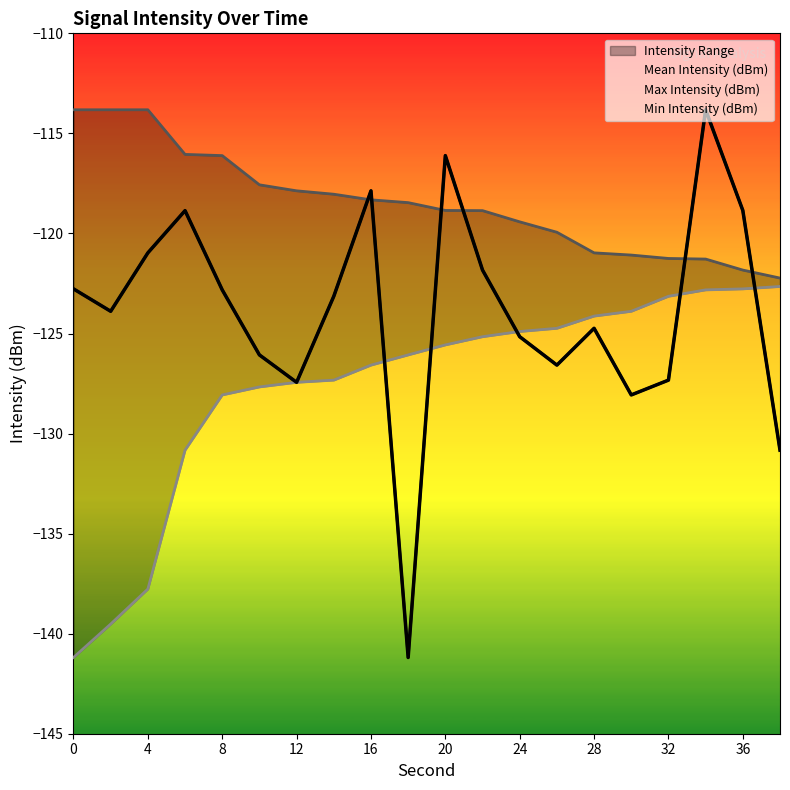

Reading left to right, extract all data points from this chart.

Mean Intensity (dBm): 0=-122.8	2=-123.9	4=-121.0	6=-118.9	8=-122.8	10=-126.1	12=-127.4	14=-123.1	16=-117.9	18=-141.2	20=-116.1	22=-121.8	24=-125.2	26=-126.6	28=-124.7	30=-128.1	32=-127.3	34=-113.8	36=-118.8	38=-130.8
Max Intensity (dBm): 0=-113.8	2=-113.8	4=-113.8	6=-116.0	8=-116.1	10=-117.6	12=-117.9	14=-118.0	16=-118.3	18=-118.5	20=-118.8	22=-118.9	24=-119.4	26=-119.9	28=-121.0	30=-121.1	32=-121.2	34=-121.3	36=-121.8	38=-122.2
Min Intensity (dBm): 0=-141.2	2=-139.5	4=-137.8	6=-130.8	8=-128.1	10=-127.7	12=-127.4	14=-127.3	16=-126.6	18=-126.1	20=-125.6	22=-125.2	24=-124.9	26=-124.7	28=-124.1	30=-123.9	32=-123.1	34=-122.8	36=-122.8	38=-122.7